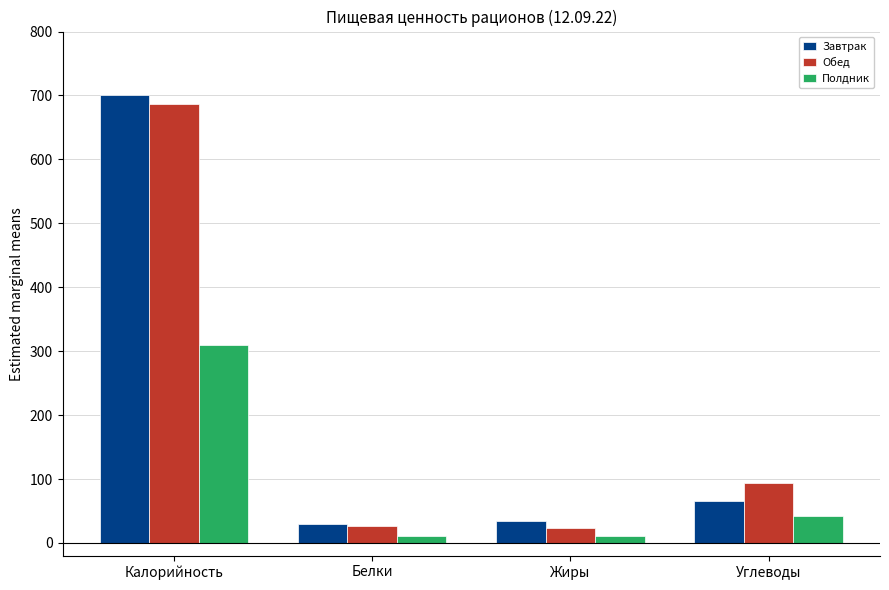

Is the value of Завтрак at Жиры greater than the value of Полдник at Белки?

Yes